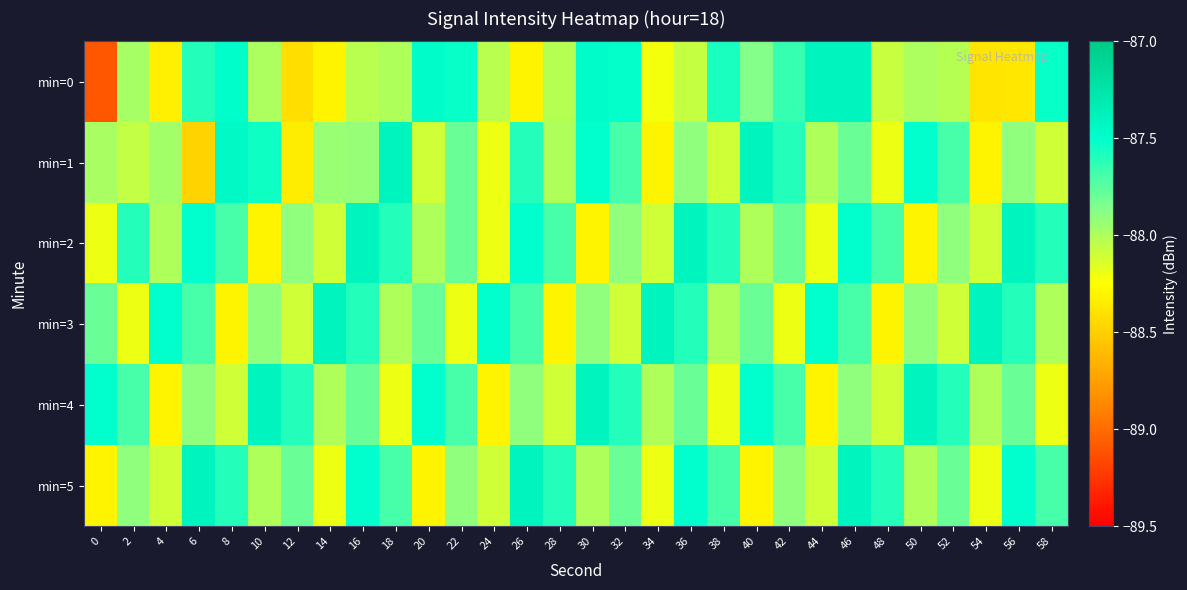

Reading right to left, what are all the values shown in this chart?

min=0: 58=-87.5	56=-88.4	54=-88.4	52=-88.0	50=-88.0	48=-88.1	46=-87.4	44=-87.4	42=-87.7	40=-87.9	38=-87.6	36=-88.1	34=-88.2	32=-87.5	30=-87.5	28=-88.0	26=-88.3	24=-88.0	22=-87.5	20=-87.5	18=-88.0	16=-88.0	14=-88.3	12=-88.4	10=-88.0	8=-87.5	6=-87.6	4=-88.3	2=-88.0	0=-89.1
min=1: 58=-88.1	56=-87.9	54=-88.3	52=-87.7	50=-87.5	48=-88.2	46=-87.8	44=-88.0	42=-87.6	40=-87.4	38=-88.1	36=-87.9	34=-88.3	32=-87.7	30=-87.5	28=-88.0	26=-87.6	24=-88.2	22=-87.8	20=-88.1	18=-87.4	16=-87.9	14=-87.9	12=-88.3	10=-87.5	8=-87.4	6=-88.5	4=-88.0	2=-88.1	0=-88.0
min=2: 58=-87.6	56=-87.4	54=-88.1	52=-87.9	50=-88.3	48=-87.7	46=-87.5	44=-88.2	42=-87.8	40=-88.0	38=-87.6	36=-87.4	34=-88.1	32=-87.9	30=-88.3	28=-87.7	26=-87.5	24=-88.2	22=-87.8	20=-88.0	18=-87.6	16=-87.4	14=-88.1	12=-87.9	10=-88.3	8=-87.7	6=-87.5	4=-88.0	2=-87.6	0=-88.2
min=3: 58=-88.0	56=-87.6	54=-87.4	52=-88.1	50=-87.9	48=-88.3	46=-87.7	44=-87.5	42=-88.2	40=-87.8	38=-88.0	36=-87.6	34=-87.4	32=-88.1	30=-87.9	28=-88.3	26=-87.7	24=-87.5	22=-88.2	20=-87.8	18=-88.0	16=-87.6	14=-87.4	12=-88.1	10=-87.9	8=-88.3	6=-87.7	4=-87.5	2=-88.2	0=-87.8
min=4: 58=-88.2	56=-87.8	54=-88.0	52=-87.6	50=-87.4	48=-88.1	46=-87.9	44=-88.3	42=-87.7	40=-87.5	38=-88.2	36=-87.8	34=-88.0	32=-87.6	30=-87.4	28=-88.1	26=-87.9	24=-88.3	22=-87.7	20=-87.5	18=-88.2	16=-87.8	14=-88.0	12=-87.6	10=-87.4	8=-88.1	6=-87.9	4=-88.3	2=-87.7	0=-87.5
min=5: 58=-87.7	56=-87.5	54=-88.2	52=-87.8	50=-88.0	48=-87.6	46=-87.4	44=-88.1	42=-87.9	40=-88.3	38=-87.7	36=-87.5	34=-88.2	32=-87.8	30=-88.0	28=-87.6	26=-87.4	24=-88.1	22=-87.9	20=-88.3	18=-87.7	16=-87.5	14=-88.2	12=-87.8	10=-88.0	8=-87.6	6=-87.4	4=-88.1	2=-87.9	0=-88.3